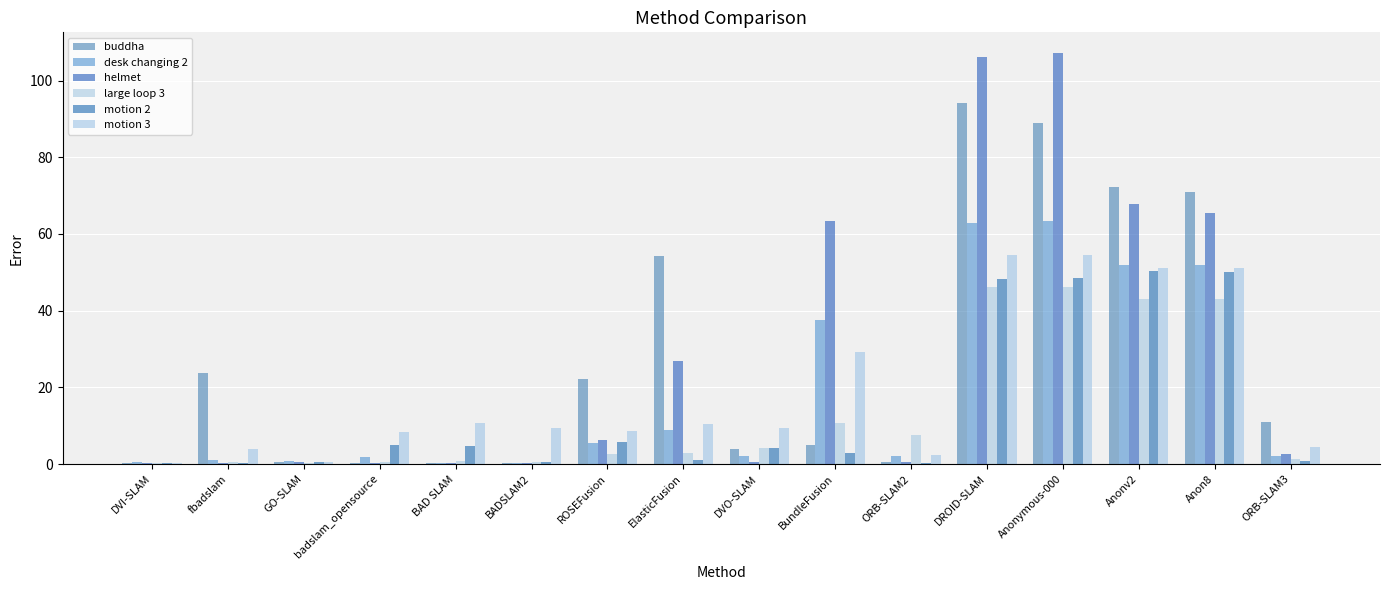

Which category has the lowest value across all series?

DVI-SLAM